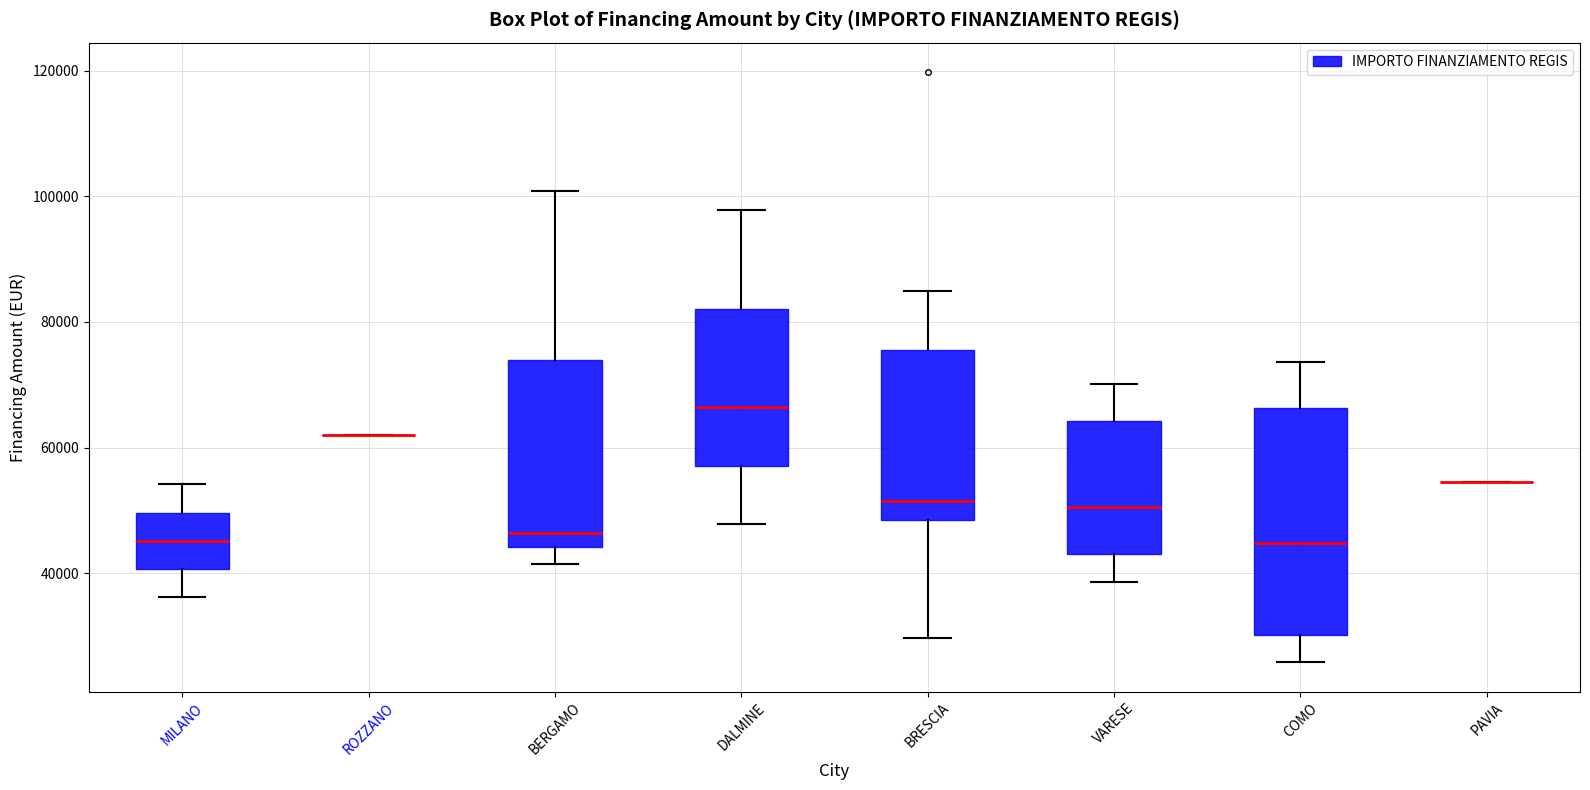

Which box is the tallest, from its lower edge to its upper edge?

COMO